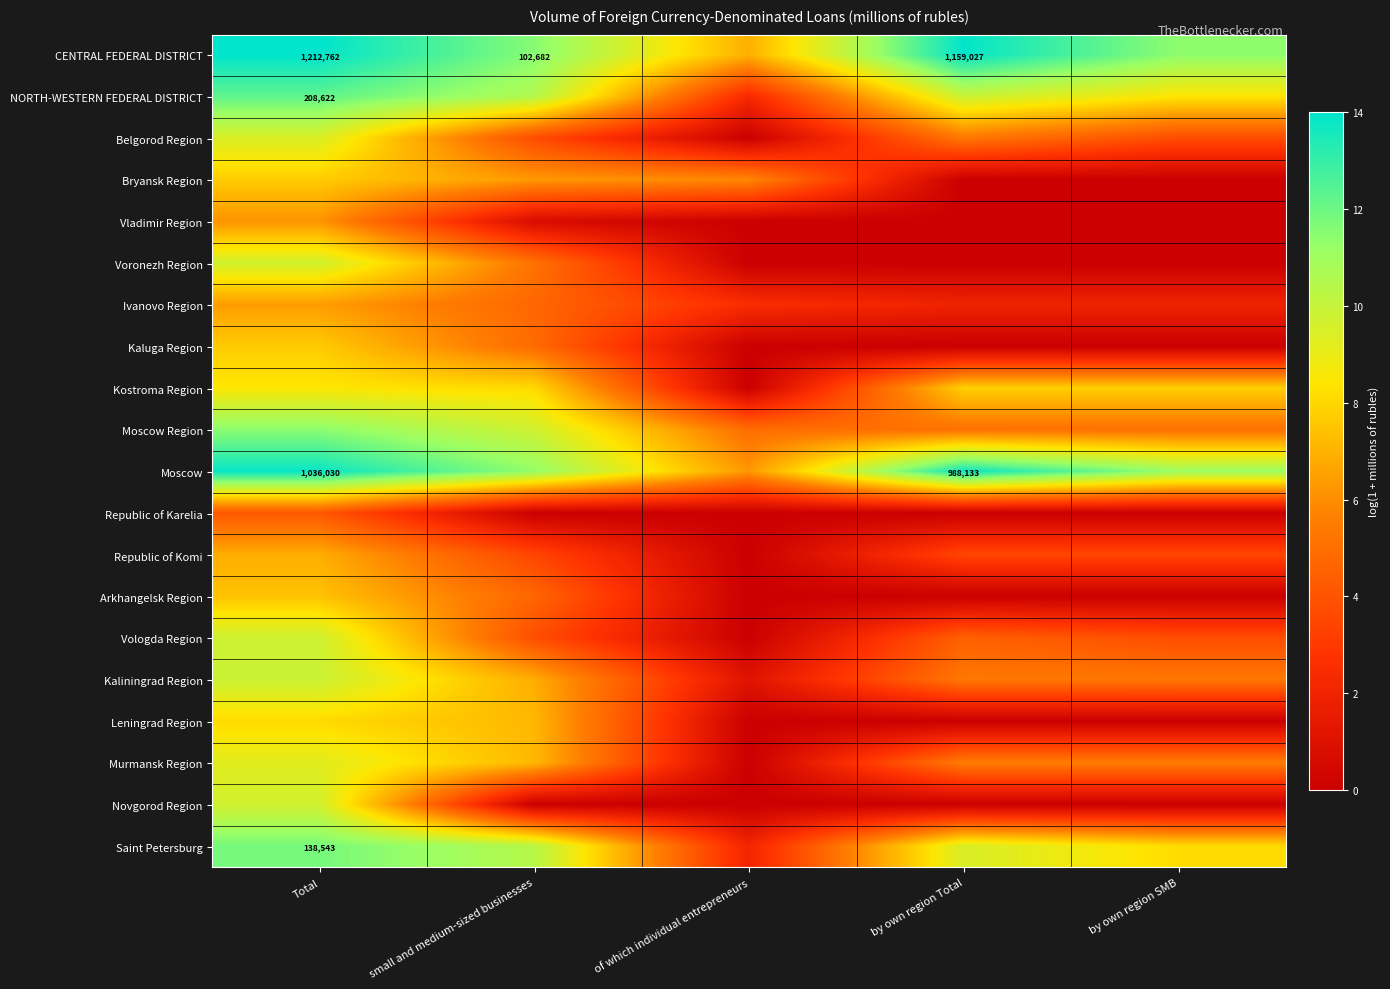

What is the sum of all Saint Petersburg values?

42.0